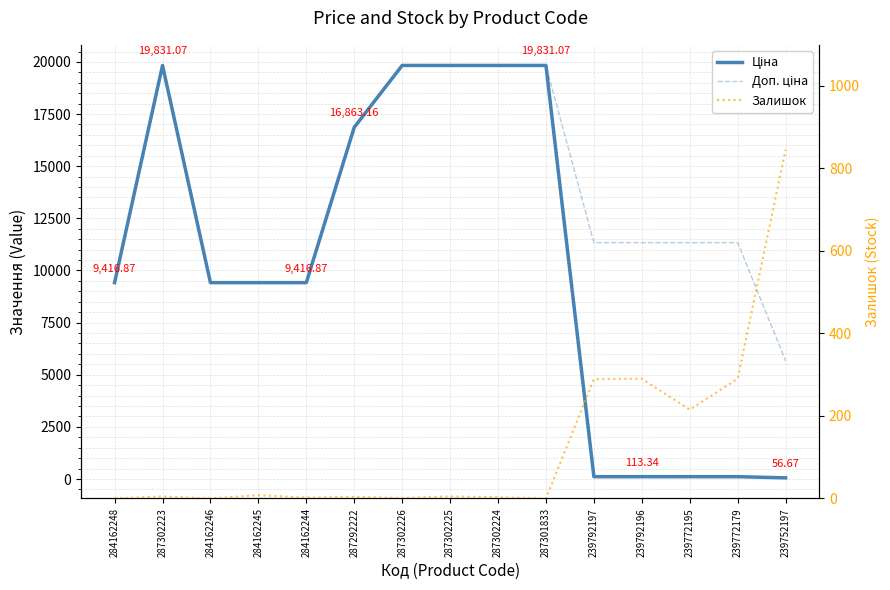

Reading right to left, transcribe all the data shown in this chart.

Ціна: 56.7	113.3	113.3	113.3	113.3	19831.1	19831.1	19831.1	19831.1	16863.2	9416.9	9416.9	9416.9	19831.1	9416.9
Доп. ціна: 5667.0	11334.0	11334.0	11334.0	11334.0	19831.1	19831.1	19831.1	19831.1	16863.2	9416.9	9416.9	9416.9	19831.1	9416.9
Залишок: 845.0	290.0	215.0	290.0	289.0	0.0	3.0	5.0	1.0	4.0	2.0	8.0	0.0	5.0	0.0